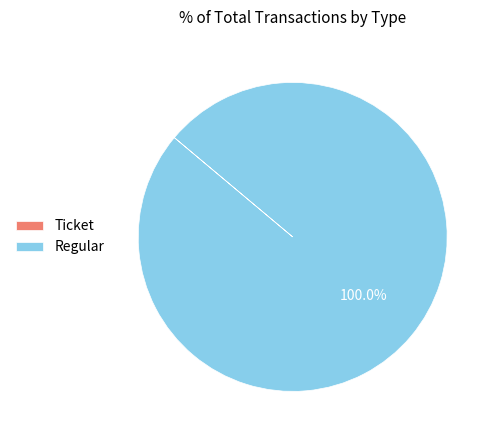

Is there a majority slice in this chart?

Yes